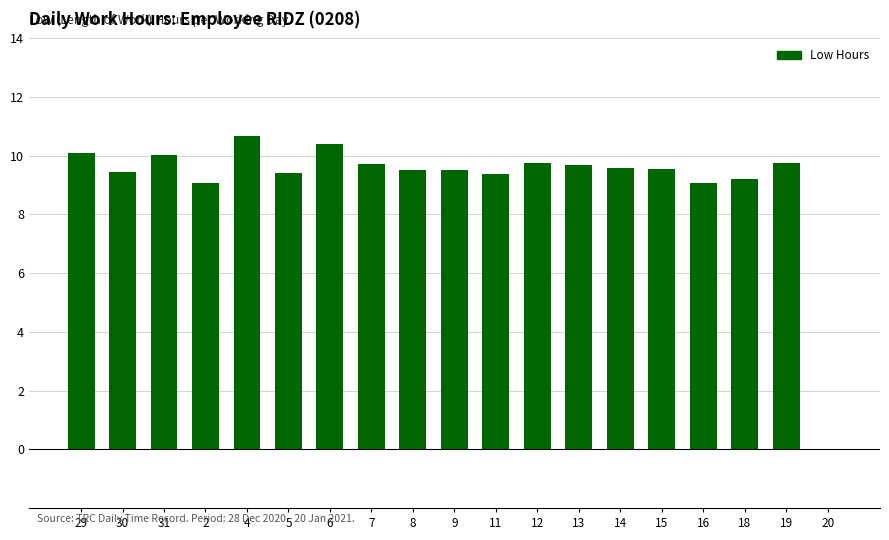

What value does the data have at 12?

9.8